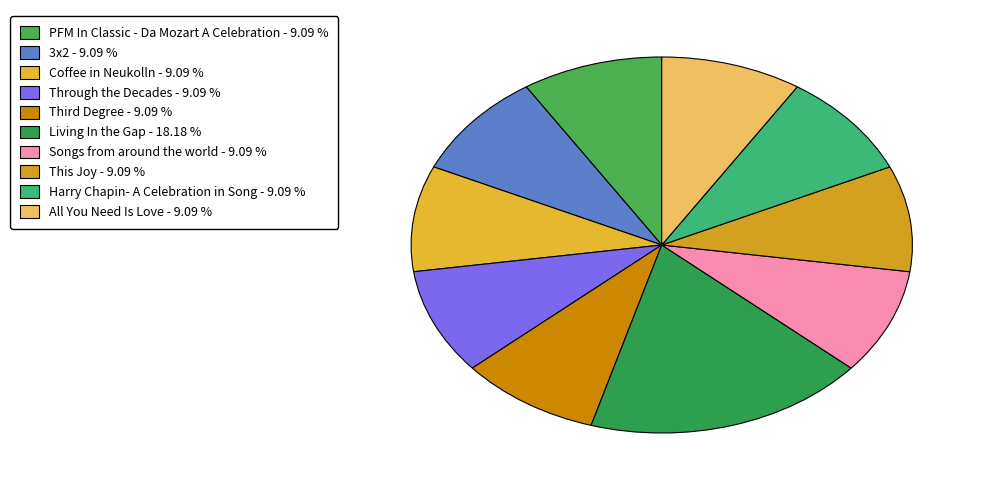

How many slices are in this pie chart?

10